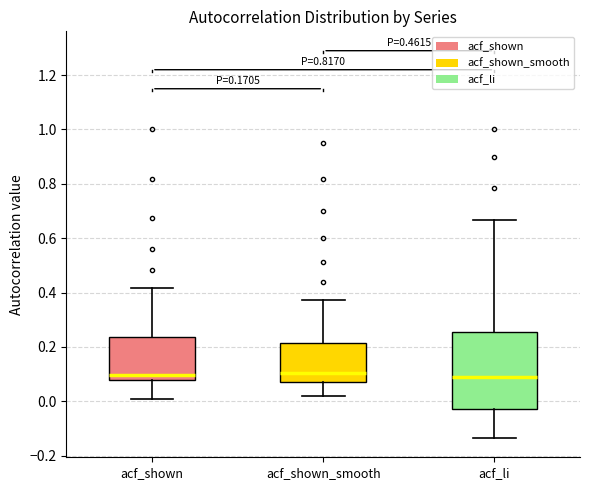

Reading left to right, transcribe this box plot: for each box, give where its median line is, the range the box spans, and where its two whiskers end, as read against the y-axis. The values are not printed on the chart, so give them approximately, as read against the axis.

acf_shown: median 0.10, box 0.08 to 0.24, whiskers 0.00 to 0.42
acf_shown_smooth: median 0.10, box 0.08 to 0.22, whiskers 0.02 to 0.38
acf_li: median 0.10, box -0.02 to 0.26, whiskers -0.14 to 0.66